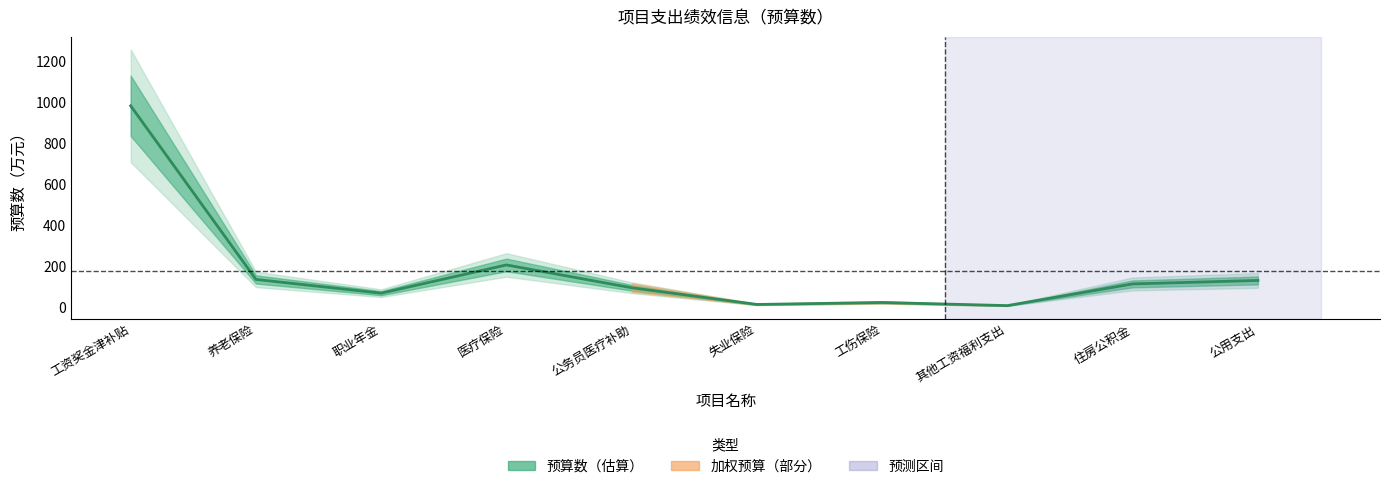

What is the sum of all values?

1764.9